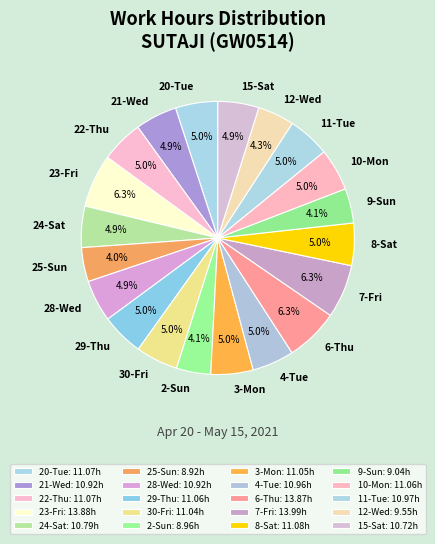

Count the number of slices in the pie.

20